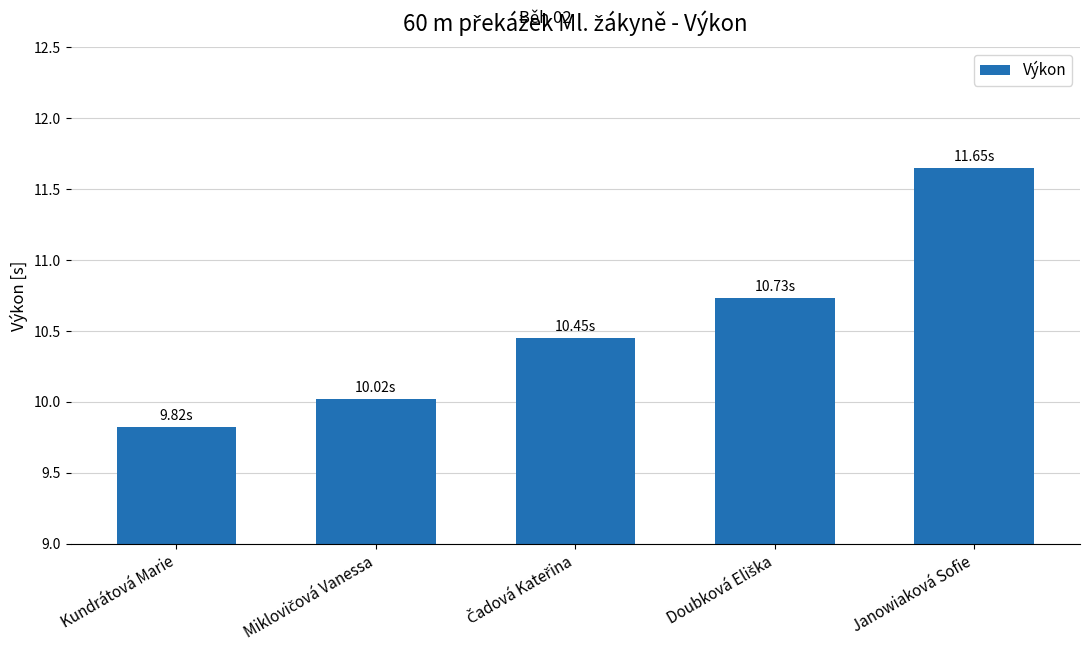

Which category has the highest value across all series?

Janowiaková Sofie